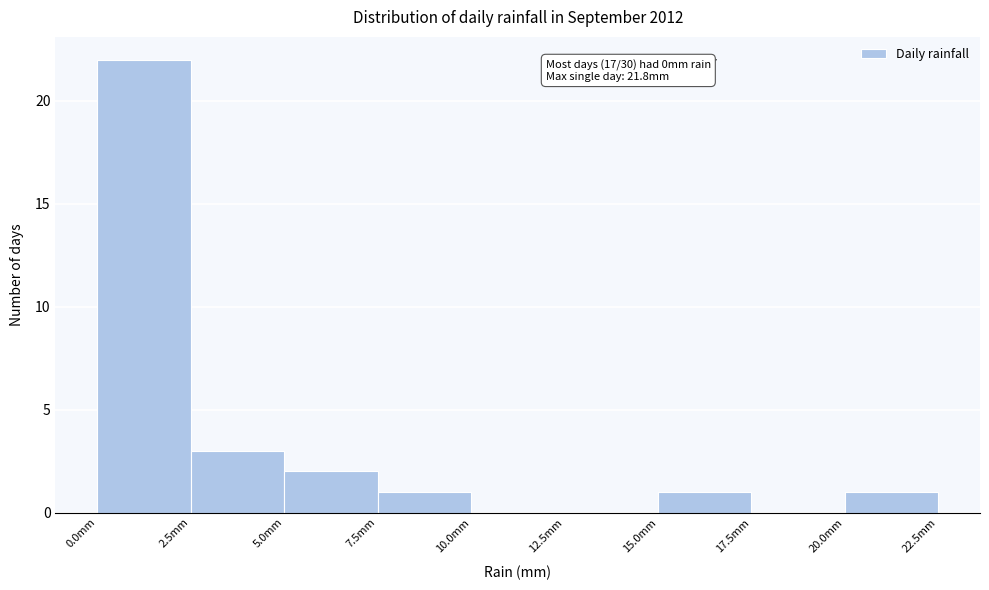

Which range on the x-axis has the tallest bar?

0.0 to 2.5